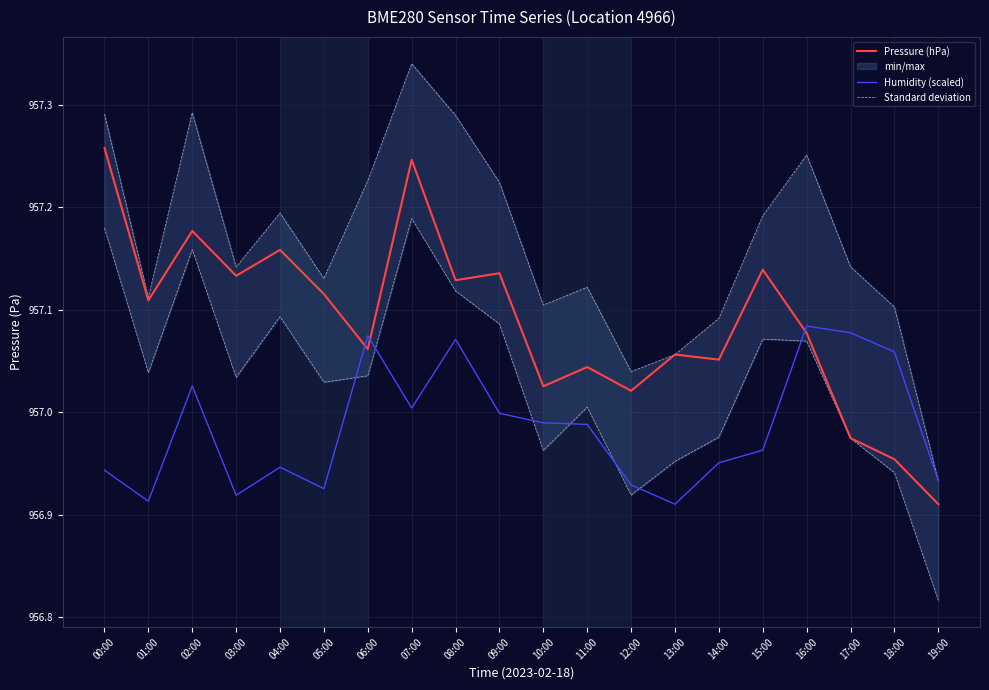

What is the maximum value for Pressure (hPa)?

957.3